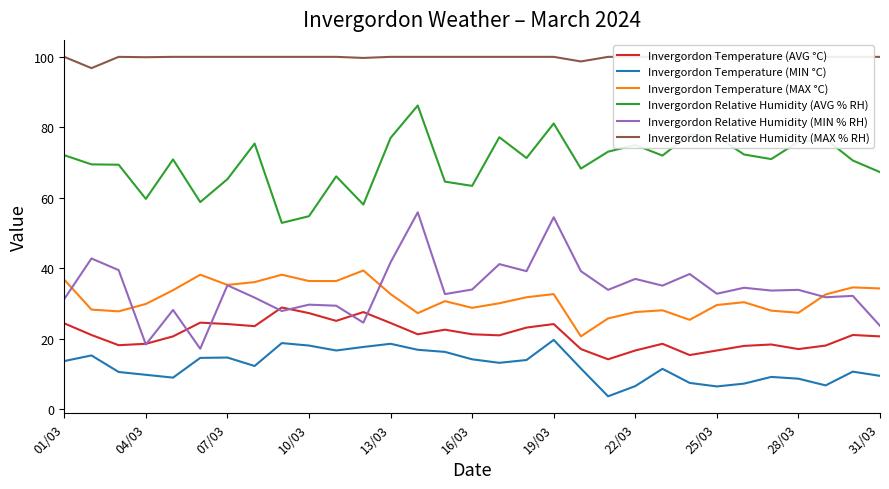

What is the difference between the second highest and second lowest values in the Invergordon Relative Humidity (MIN % RH) series?

36.1